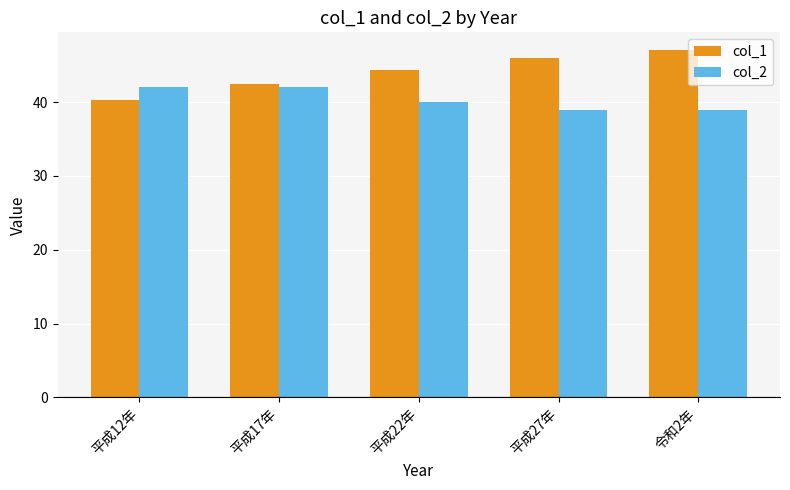

What is the difference between the col_1 values at 平成17年 and 平成27年?

3.6